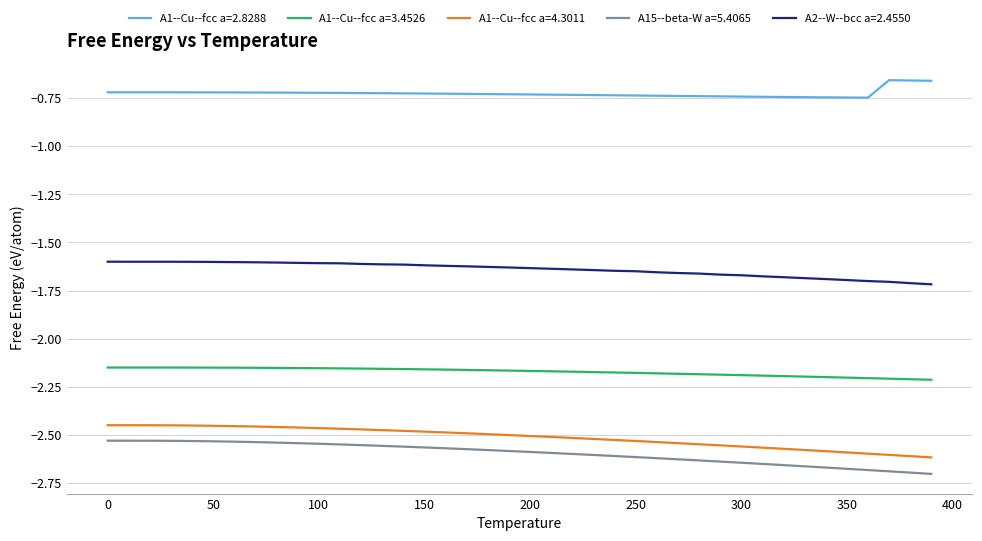

True or false: A1--Cu--fcc a=3.4526 and A1--Cu--fcc a=4.3011 intersect in this chart.

False